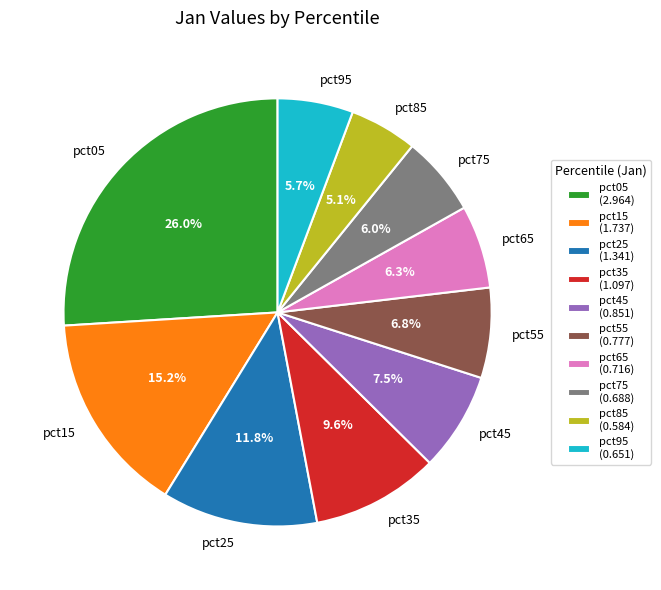

Is pct55 the majority of the pie?

No